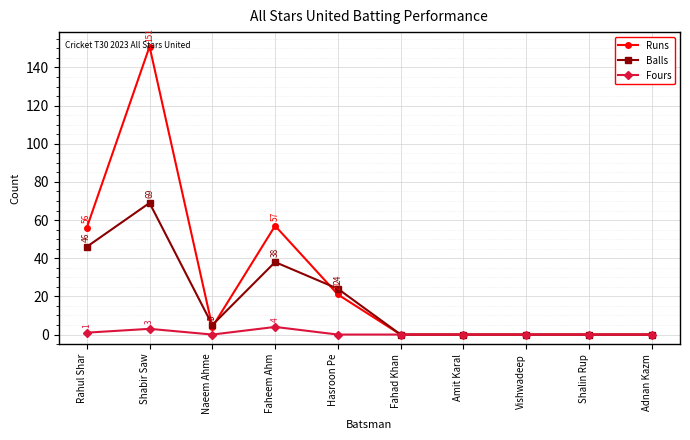

What are all the series names shown in the legend?

Runs, Balls, Fours